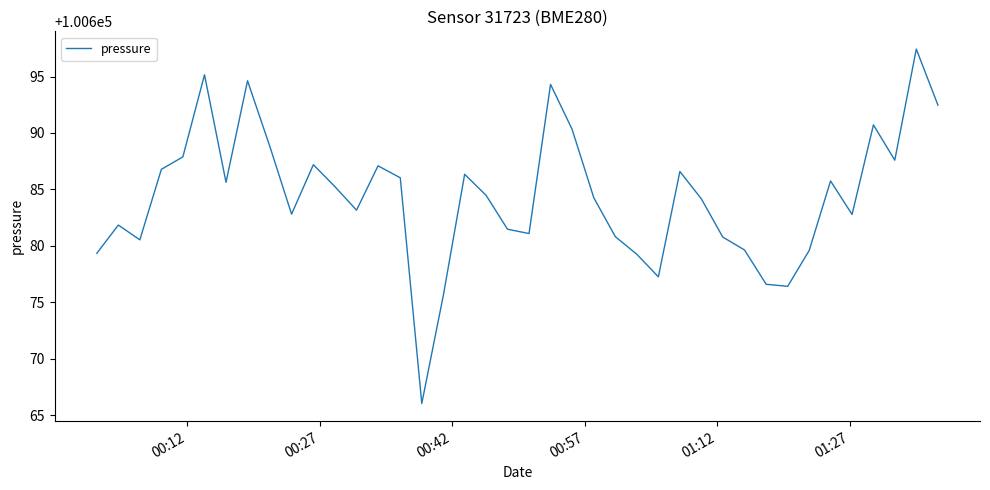

What is the difference between the maximum and minimum values?

31.4